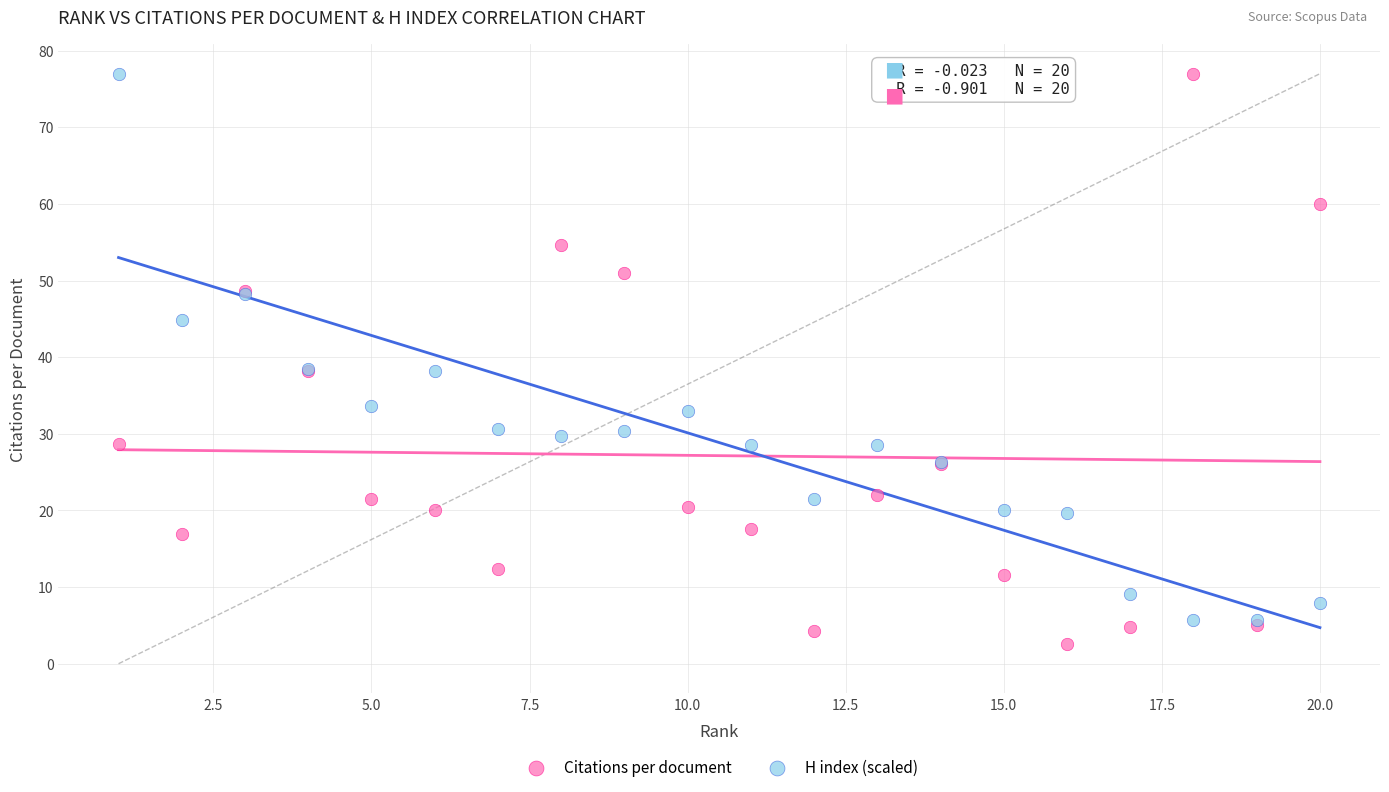

What is the X range (max minus min) for the scatter plot?

19.0